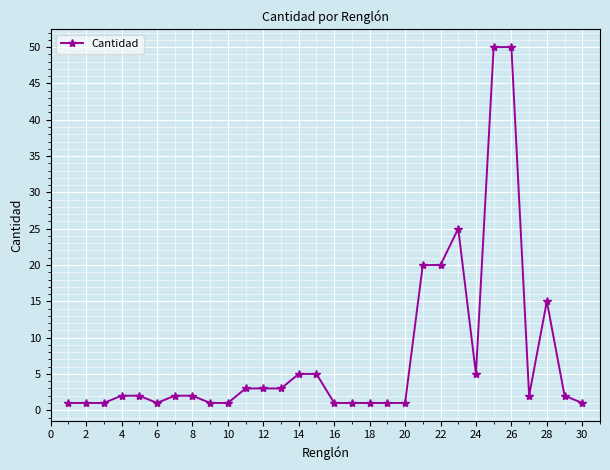

Count the number of categories in the chart.

30